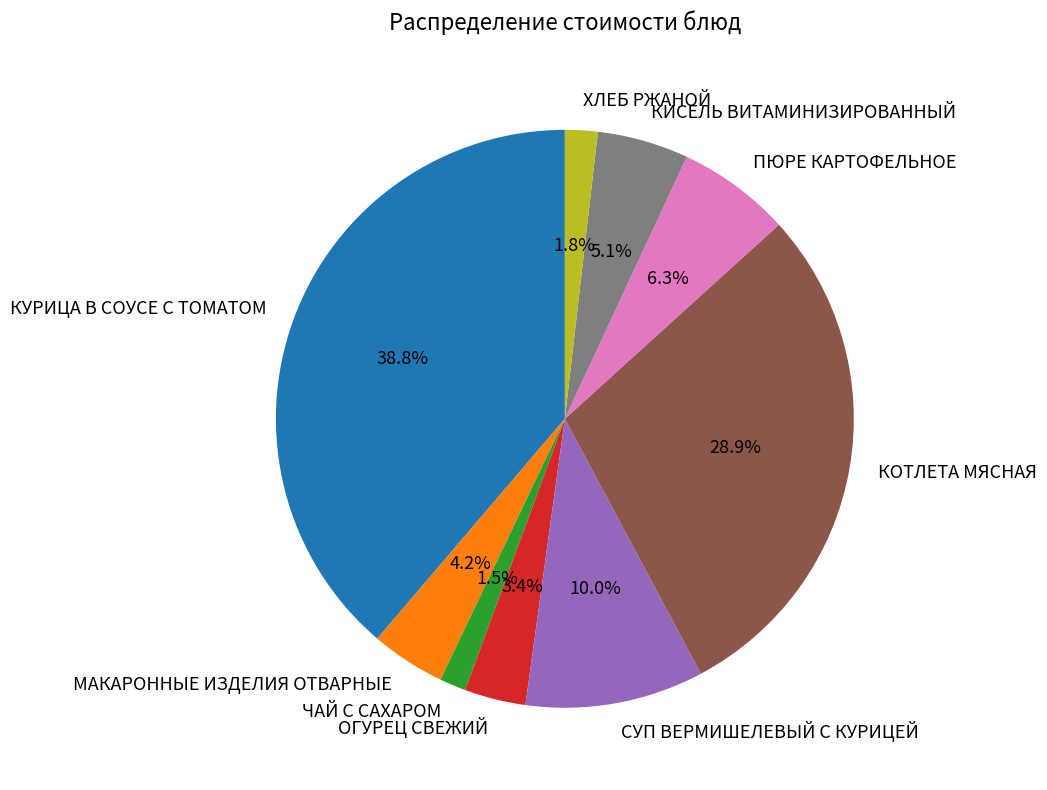

To the nearest percent, what portion does МАКАРОННЫЕ ИЗДЕЛИЯ ОТВАРНЫЕ represent?

4%